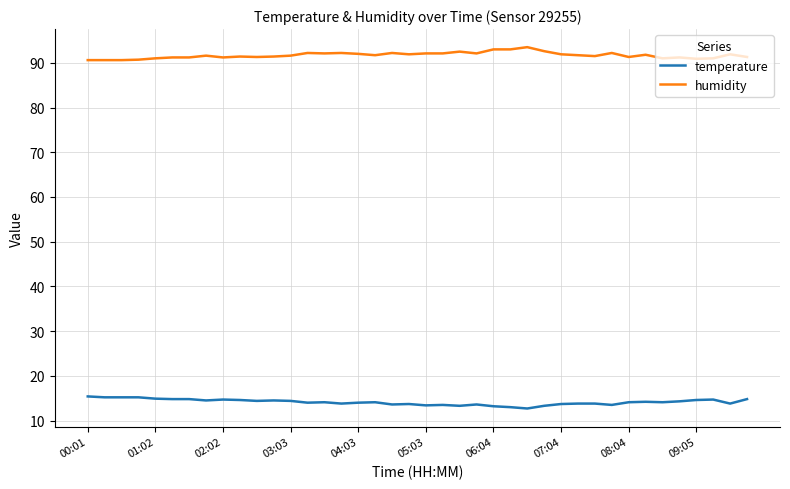

What are all the series names shown in the legend?

temperature, humidity